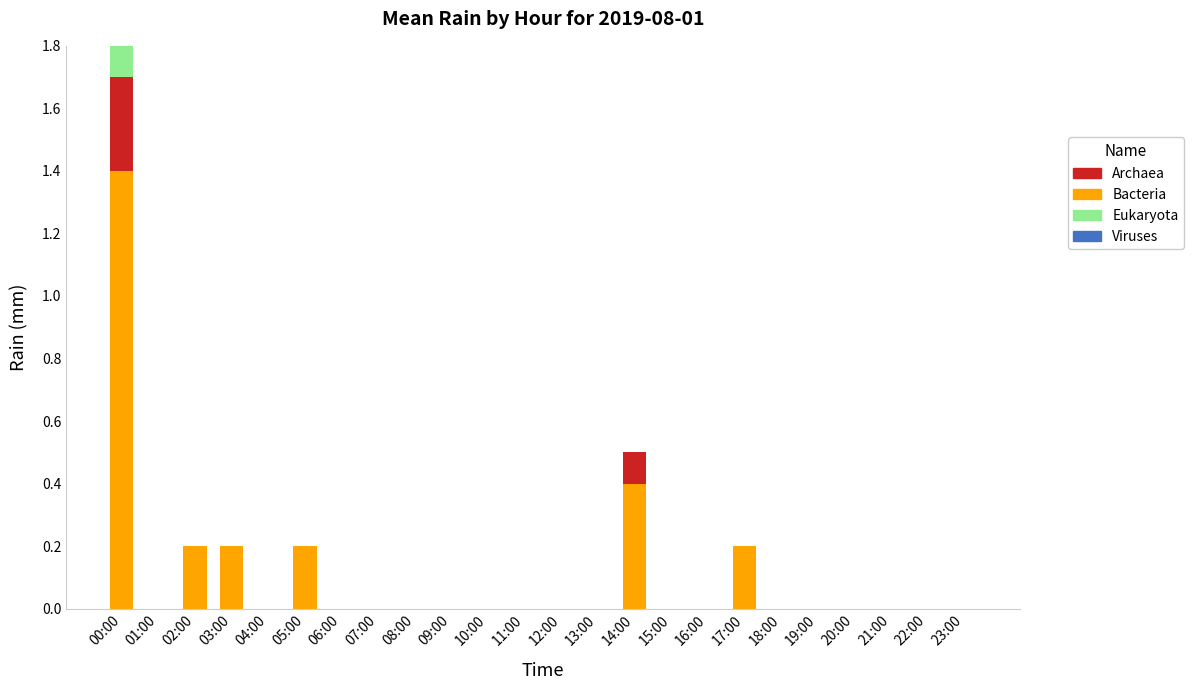

At which label does Bacteria reach its peak?

00:00